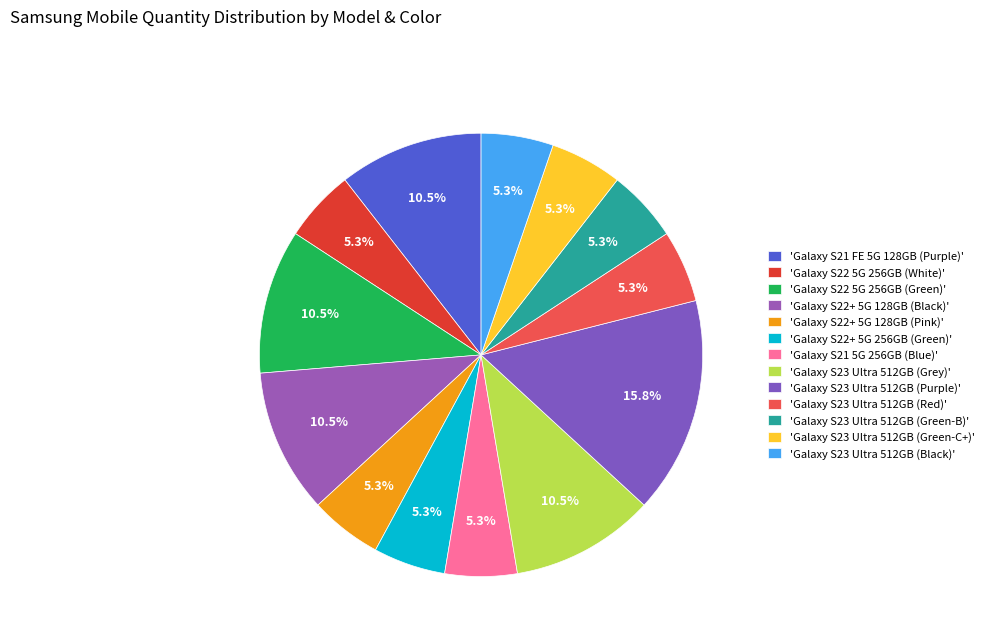

Which slice is the largest?

'Galaxy S23 Ultra 512GB (Purple)'